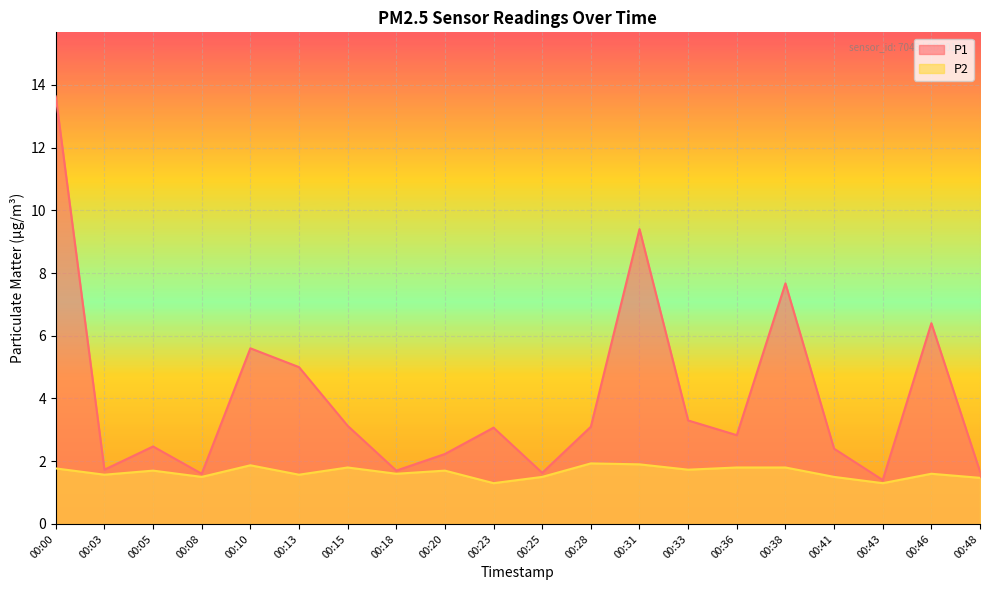

What is the minimum value shown in the chart?

1.3